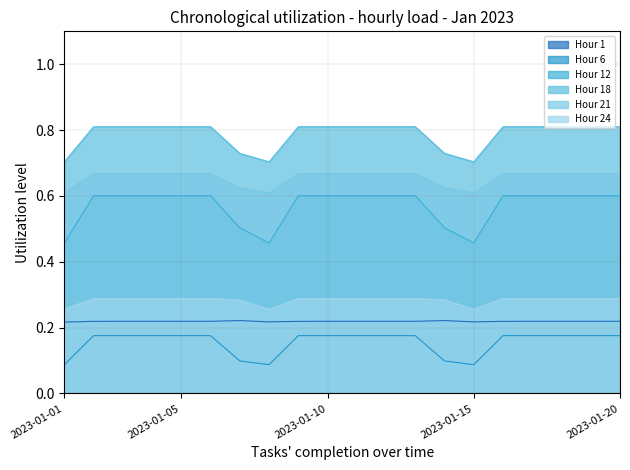

Between 2023-01-01 and 2023-01-11, which is larger?

2023-01-11